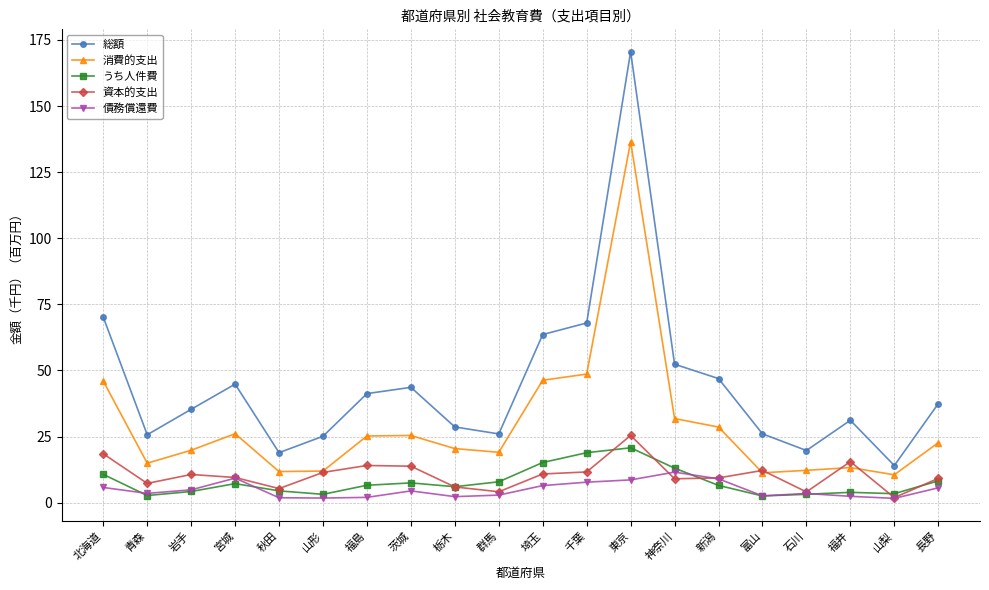

What is the average value of the 資本的支出 series?

10.5